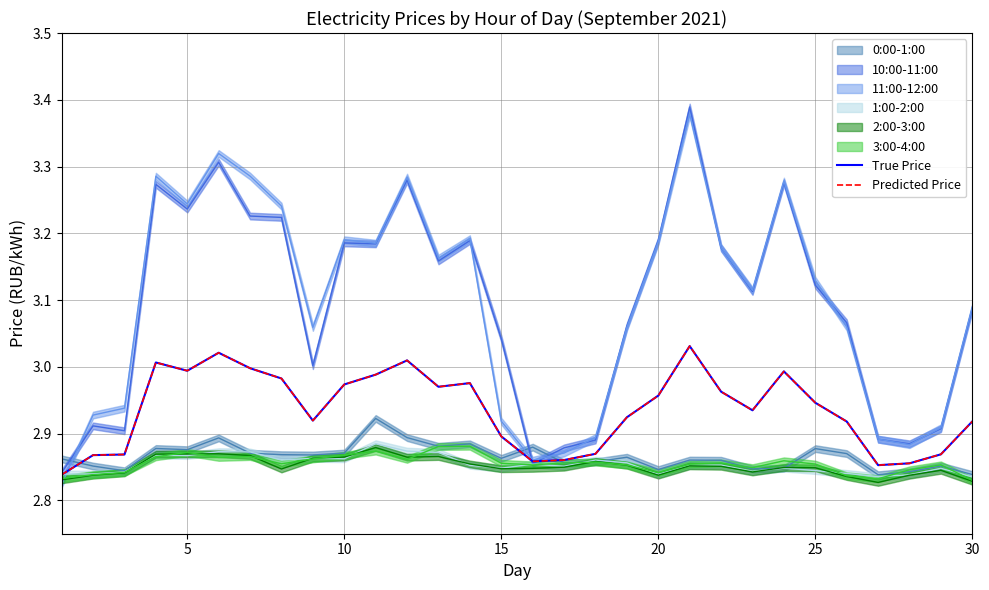

Reading left to right, transcribe all the data shown in this chart.

True Price: 2.8	2.9	2.9	3.0	3.0	3.0	3.0	3.0	2.9	3.0	3.0	3.0	3.0	3.0	2.9	2.9	2.9	2.9	2.9	3.0	3.0	3.0	2.9	3.0	2.9	2.9	2.9	2.9	2.9	2.9
Predicted Price: 2.8	2.9	2.9	3.0	3.0	3.0	3.0	3.0	2.9	3.0	3.0	3.0	3.0	3.0	2.9	2.9	2.9	2.9	2.9	3.0	3.0	3.0	2.9	3.0	2.9	2.9	2.9	2.9	2.9	2.9